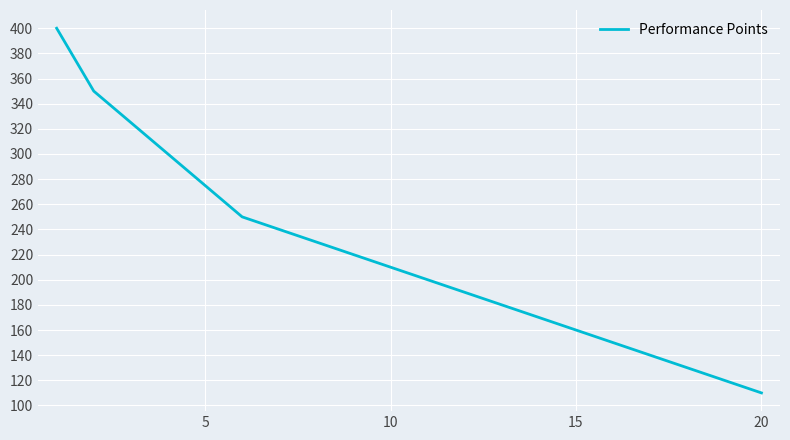

What is the smallest value displayed?

110